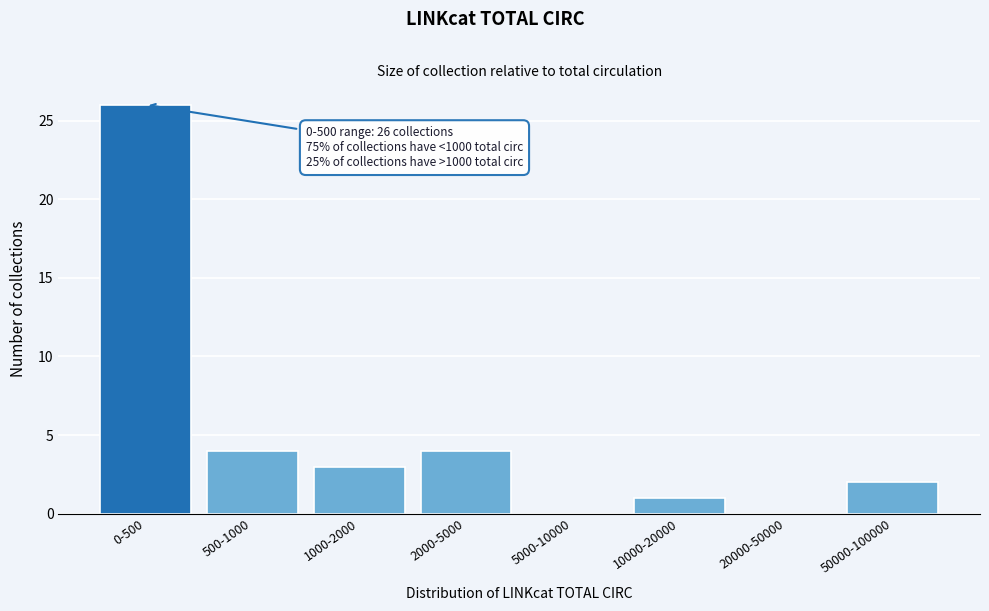

Reading left to right, what are all the values shown in this chart?

0-500=26	500-1000=4	1000-2000=3	2000-5000=4	5000-10000=0	10000-20000=1	20000-50000=0	50000-100000=2